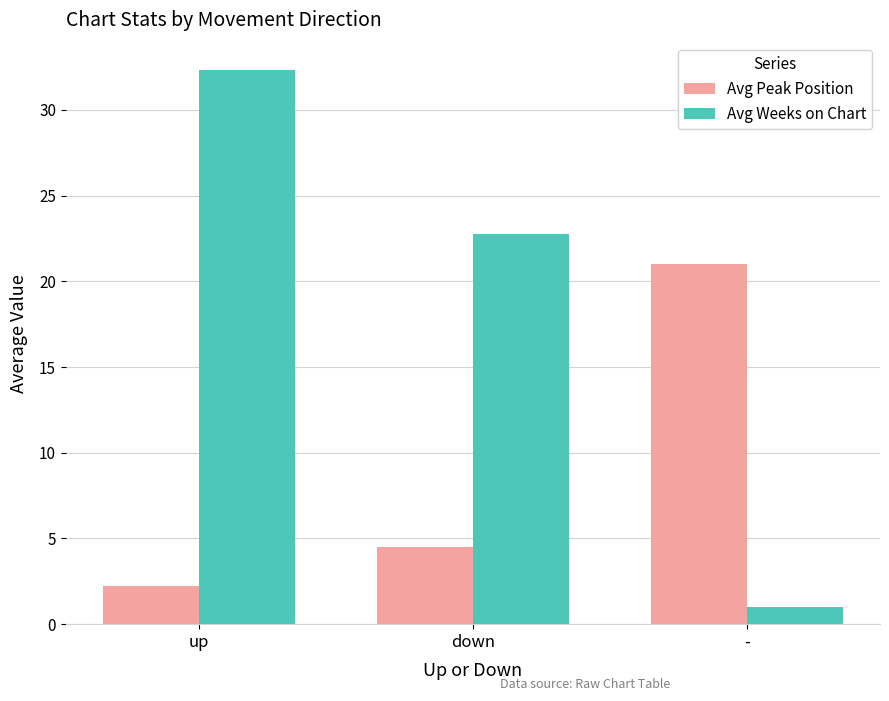

Which category has the highest value in the Avg Peak Position series?

-